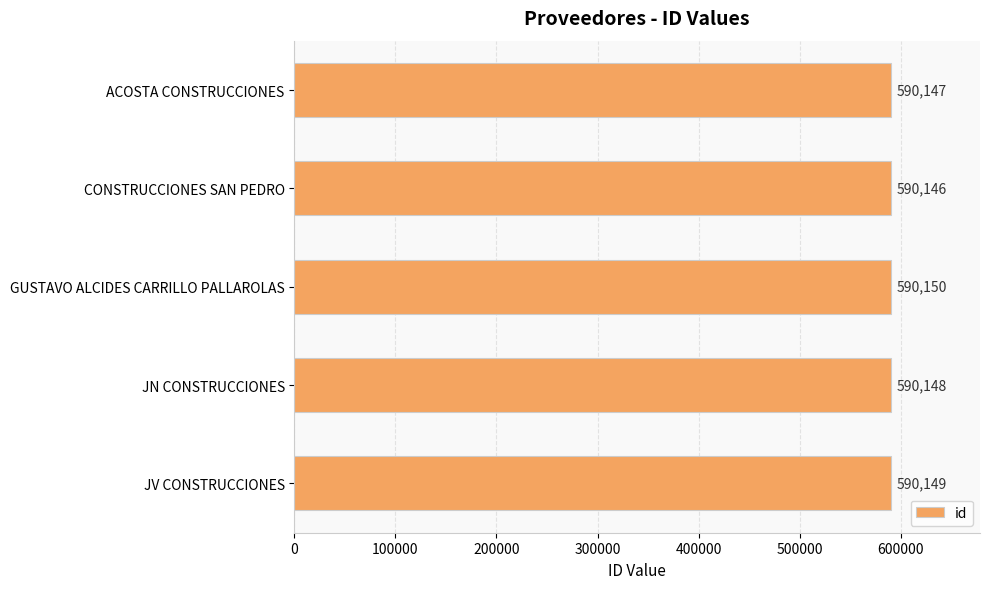

What is the value of the 5th bar from the top?

590149